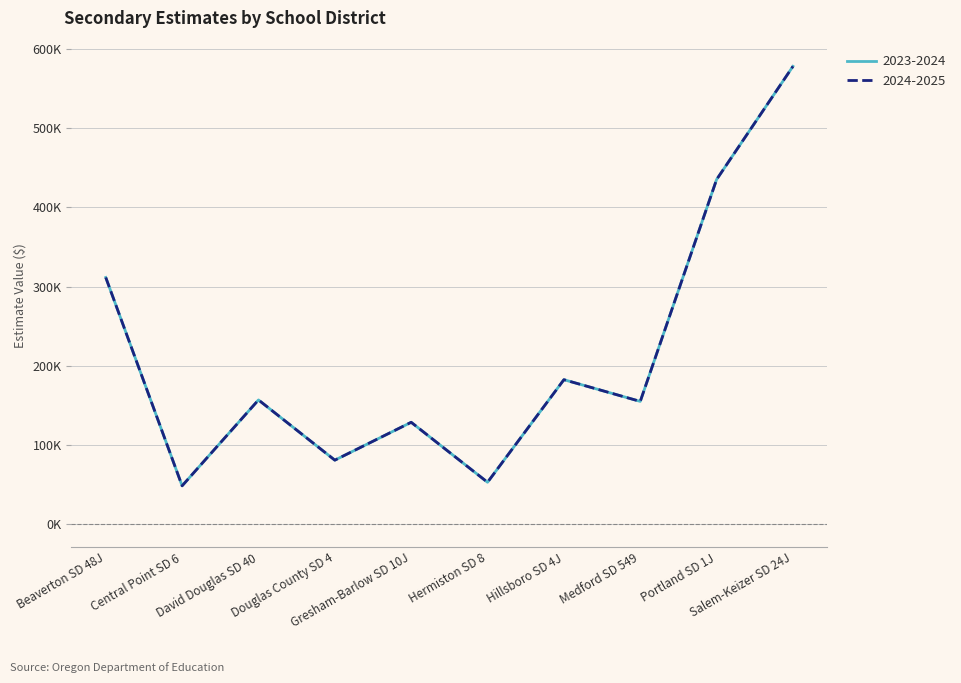

Reading left to right, what are all the values shown in this chart?

2023-2024: Beaverton SD 48J=311411.1	Central Point SD 6=48480.6	David Douglas SD 40=156879.4	Douglas County SD 4=80869.0	Gresham-Barlow SD 10J=128654.3	Hermiston SD 8=52962.7	Hillsboro SD 4J=182415.1	Medford SD 549=155019.6	Portland SD 1J=435070.8	Salem-Keizer SD 24J=577882.7
2024-2025: Beaverton SD 48J=311411.1	Central Point SD 6=48480.6	David Douglas SD 40=156879.4	Douglas County SD 4=80869.0	Gresham-Barlow SD 10J=128654.3	Hermiston SD 8=52962.7	Hillsboro SD 4J=182415.1	Medford SD 549=155019.6	Portland SD 1J=435070.8	Salem-Keizer SD 24J=577882.7